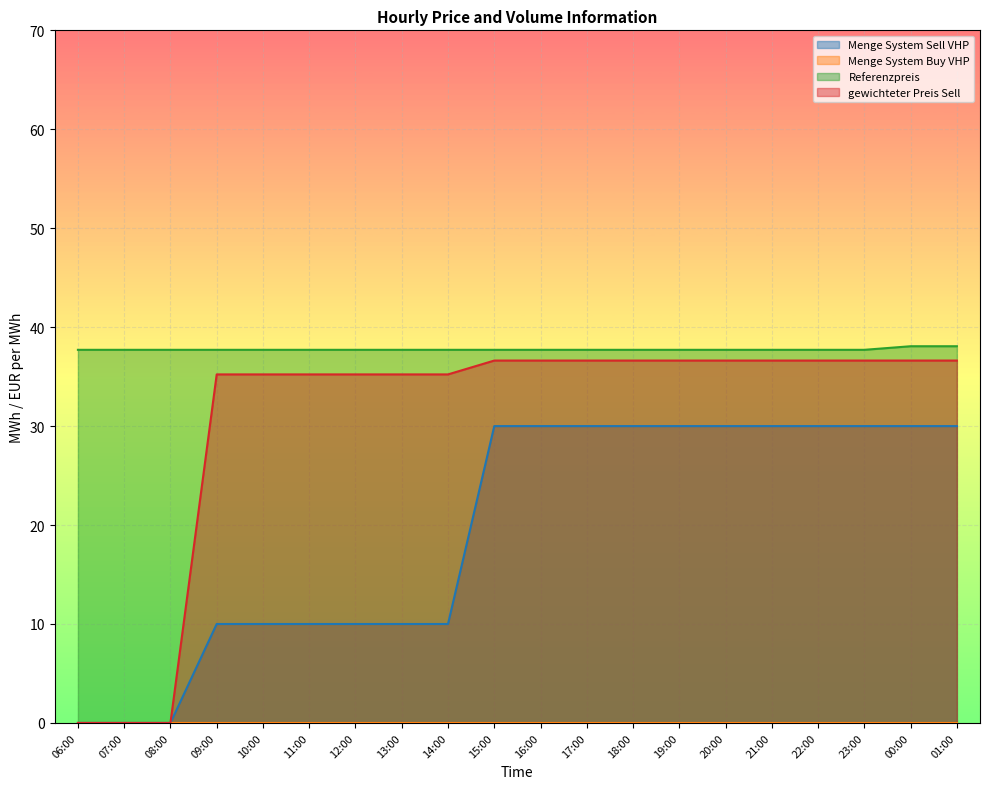

What is the value of the gewichteter Preis Sell point at the 5th from the left?

35.2